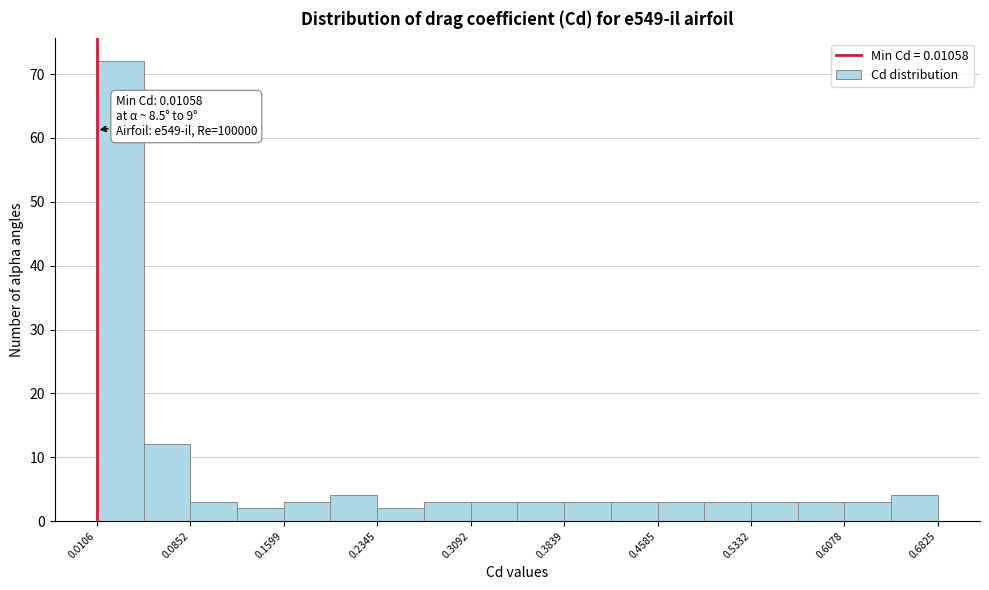

Around what value on the x-axis is the tallest bar? Give the approximate position of its centre, as read against the axis.

0.03